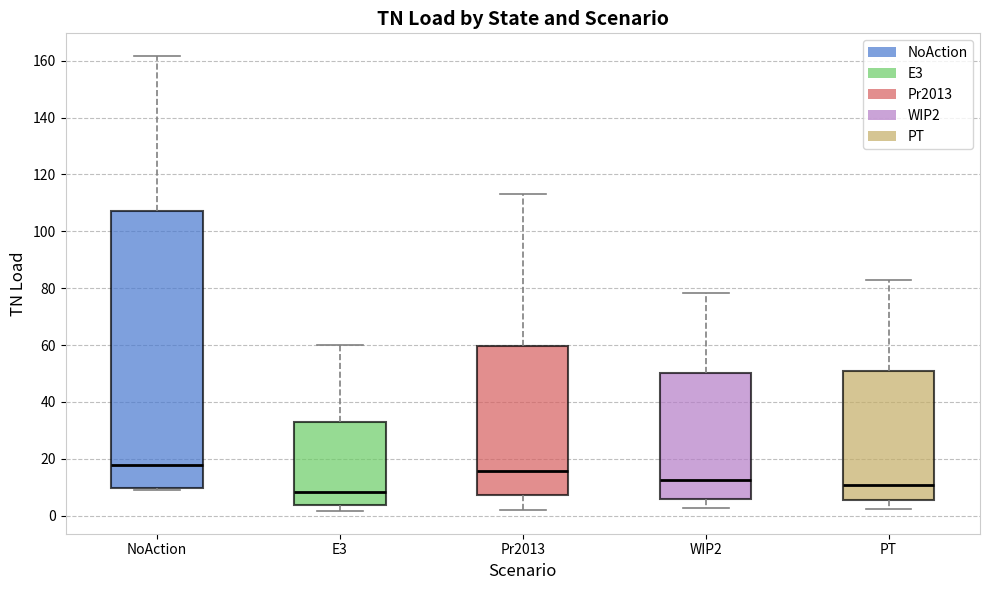

Reading left to right, transcribe this box plot: for each box, give where its median line is, the range the box spans, and where its two whiskers end, as read against the y-axis. The values are not printed on the chart, so give them approximately, as read against the axis.

NoAction: median 18, box 10 to 106, whiskers 8 to 162
E3: median 8, box 4 to 34, whiskers 2 to 60
Pr2013: median 16, box 8 to 60, whiskers 2 to 114
WIP2: median 12, box 6 to 50, whiskers 2 to 78
PT: median 10, box 6 to 50, whiskers 2 to 82